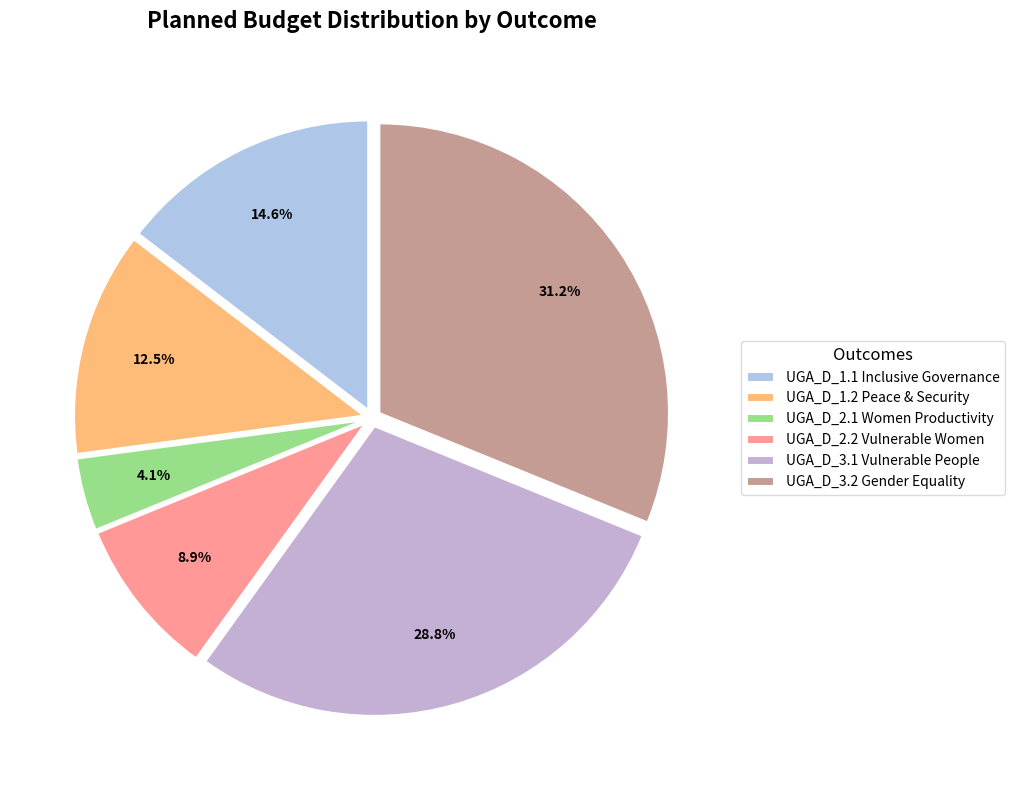

To the nearest percent, what percentage of the pie is UGA_D_3.1 Vulnerable People?

29%